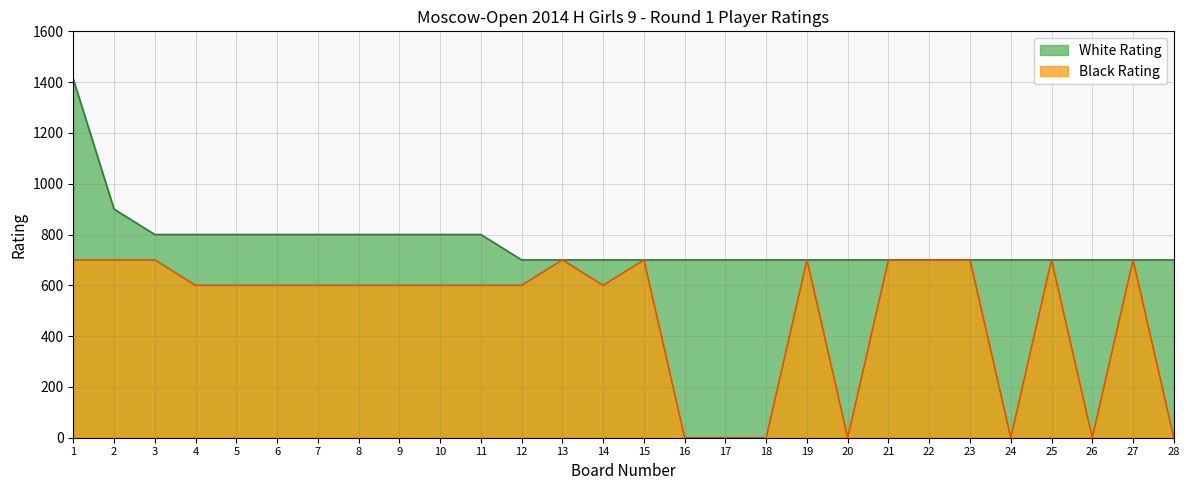

Between 6 and 27, which series saw the biggest shift?

White Rating